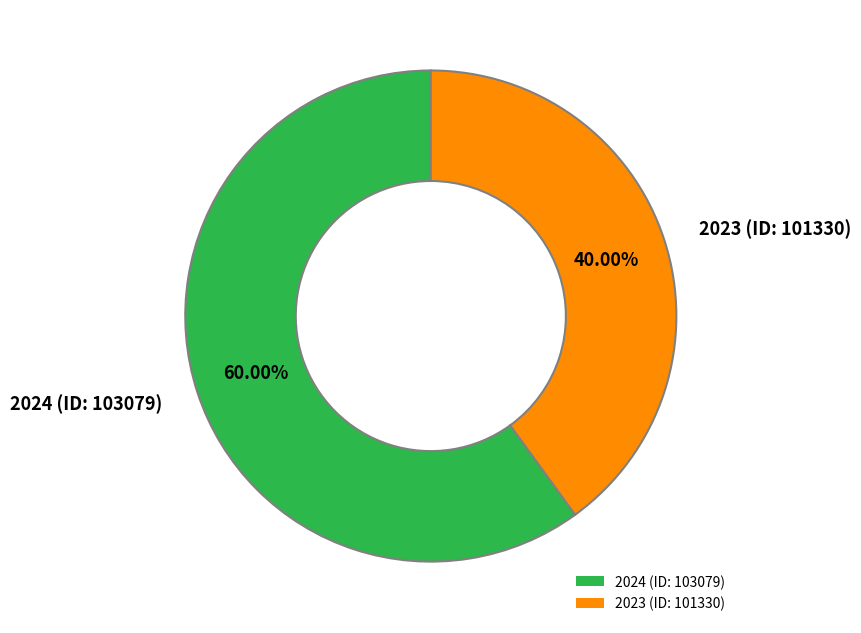

What is the largest slice in the pie chart?

2024 (ID: 103079)